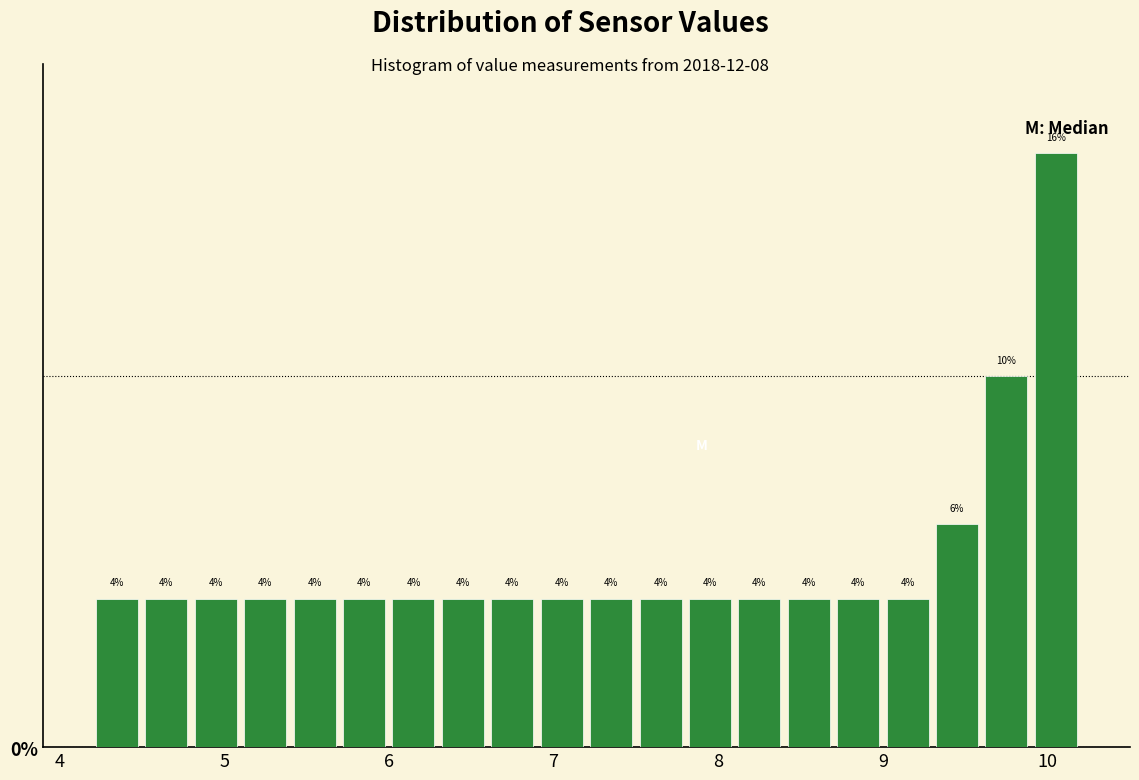

Around what value on the x-axis is the tallest bar? Give the approximate position of its centre, as read against the axis.

10.1